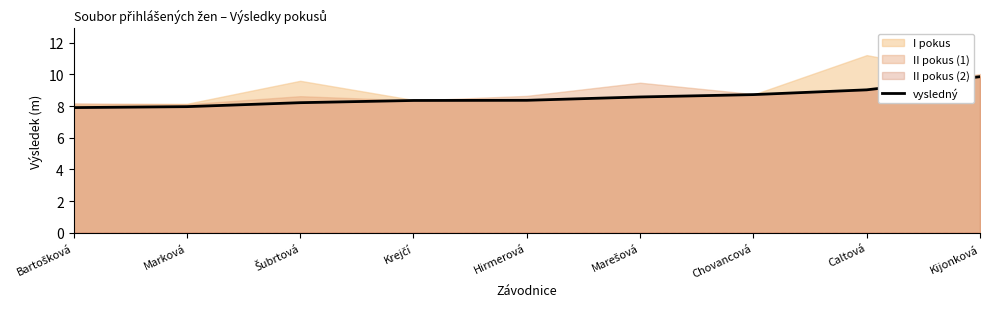

At which label does the data first exceed 8?

Šubrtová